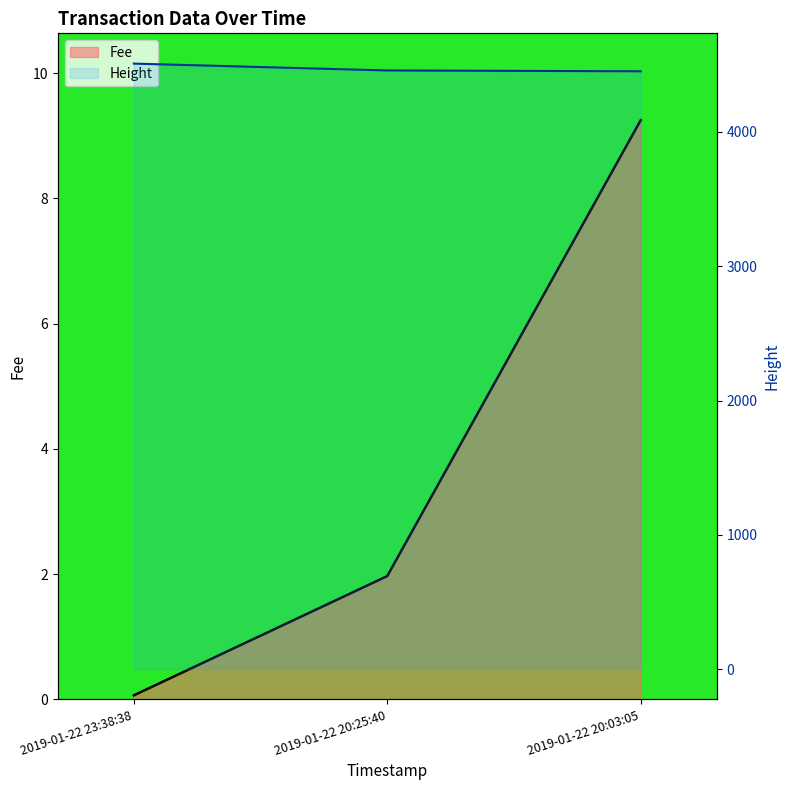

How many data points in Height are above 4457?

1